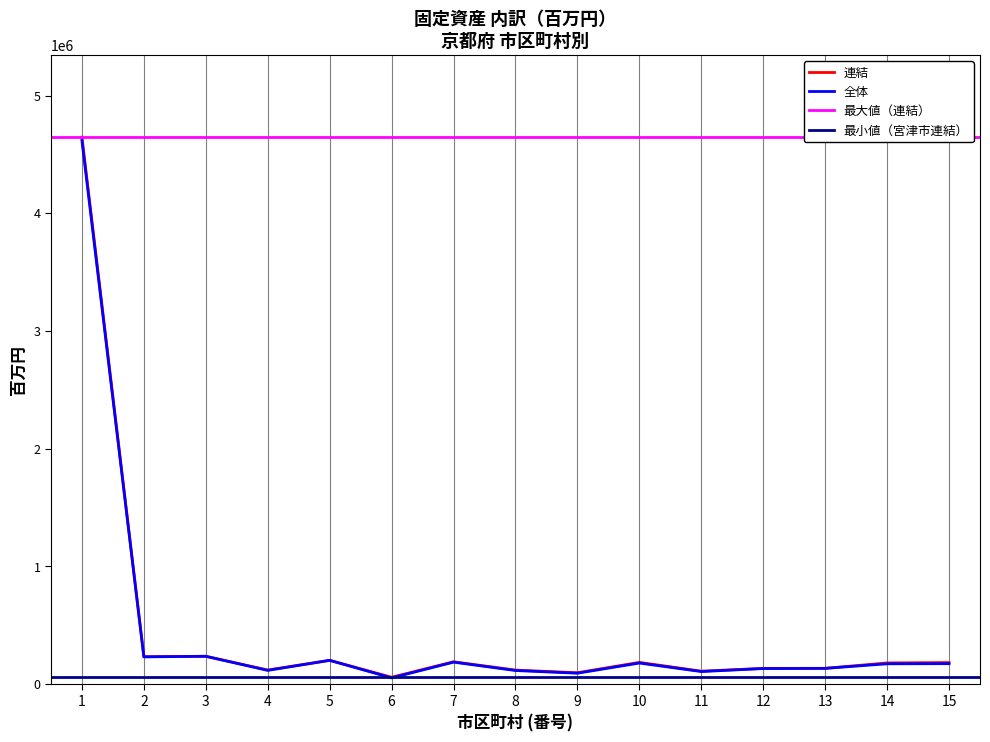

How many interior local peaks does the 全体 series have?

4